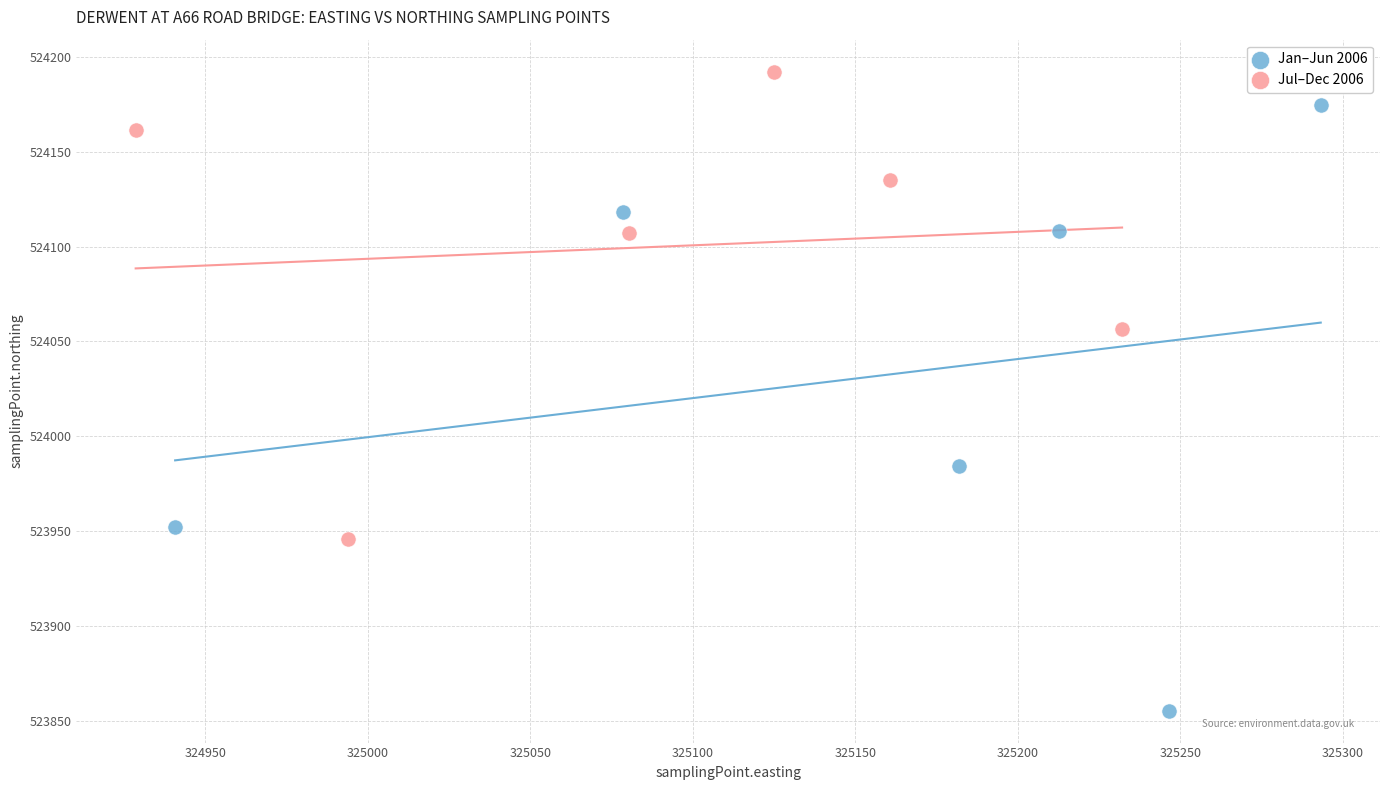

Which series has the largest Y range (max minus min)?

Jan–Jun 2006